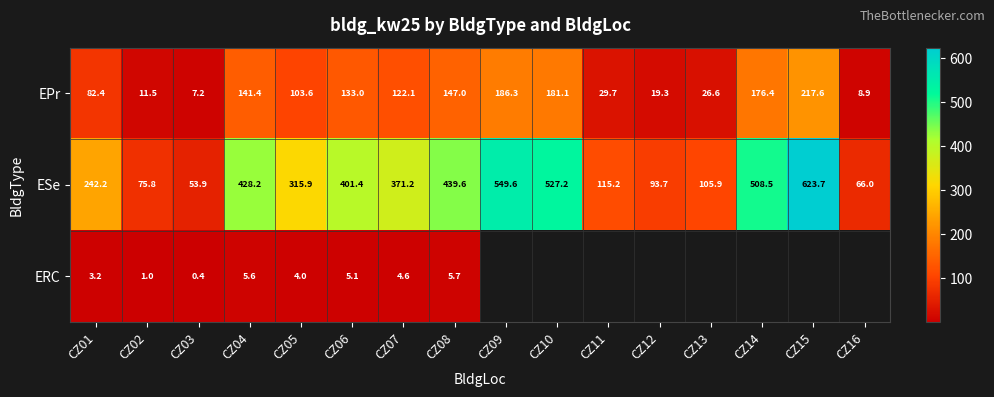

At which label does ESe reach its minimum?

CZ03